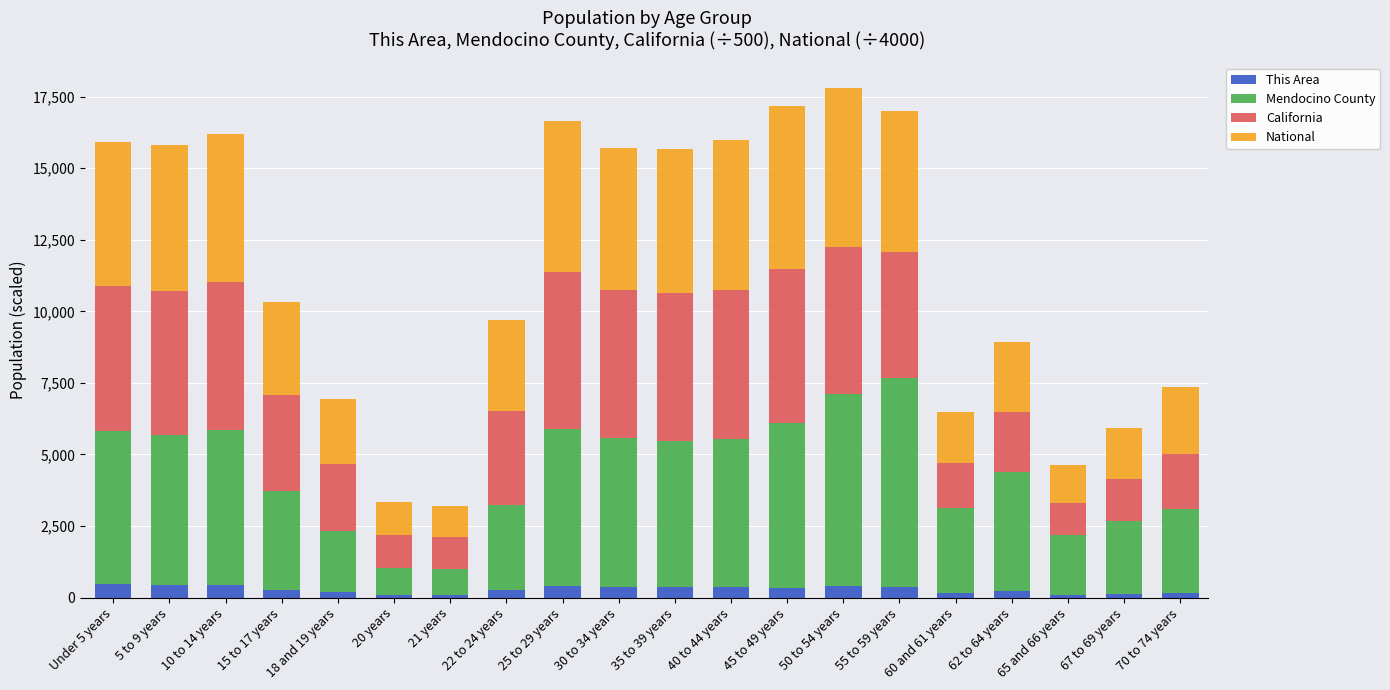

What is the total value across all series at 25 to 29 years?

16650.3